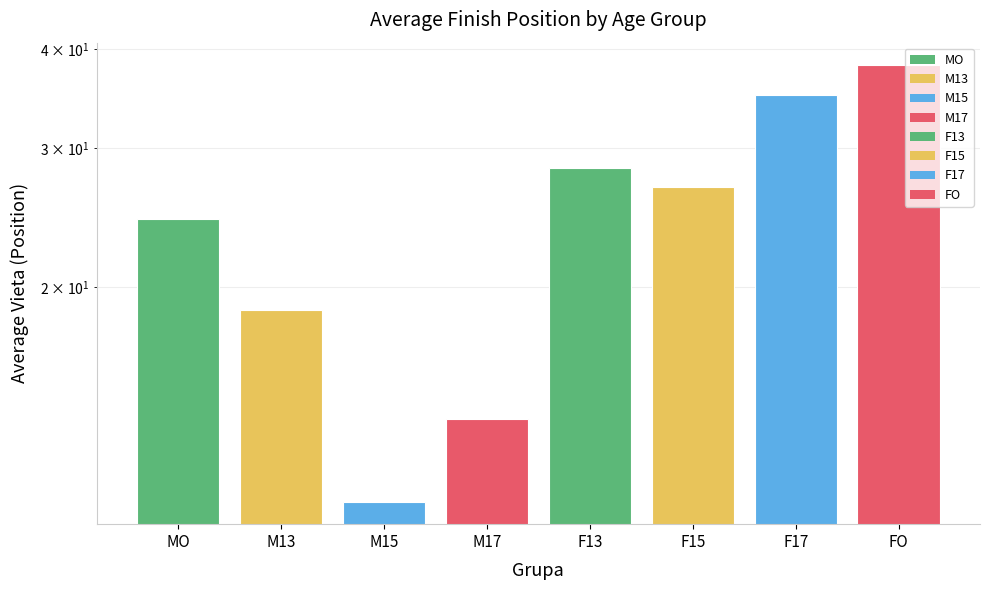

Rank the categories by value from highest to lowest.

FO, F17, F13, F15, MO, M13, M17, M15